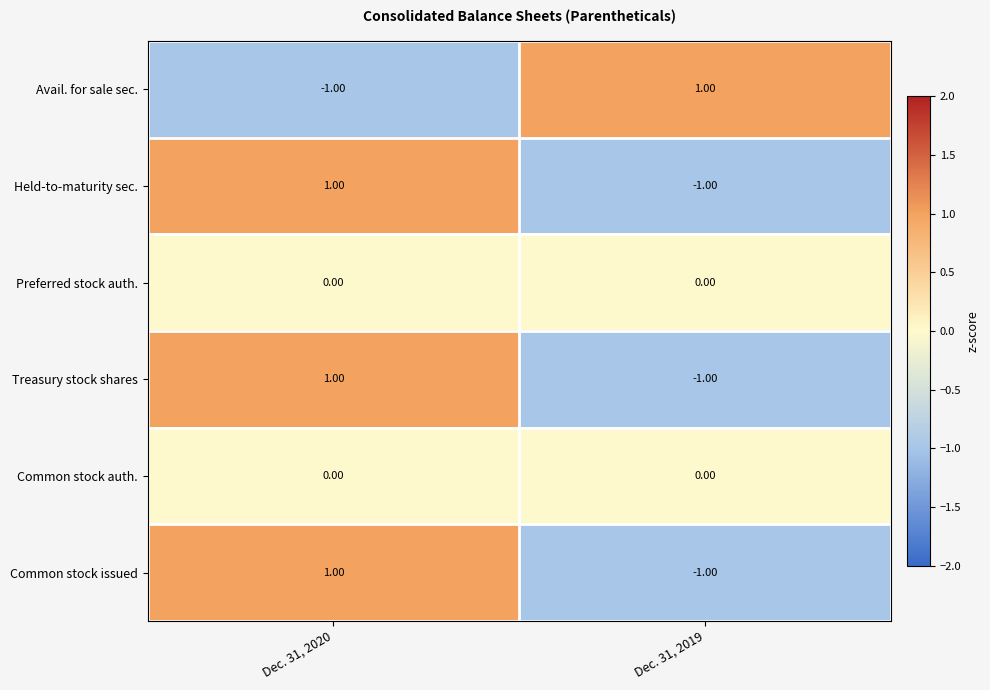

Is the value of Preferred stock auth. at Dec. 31, 2019 greater than the value of Avail. for sale sec. at Dec. 31, 2019?

No